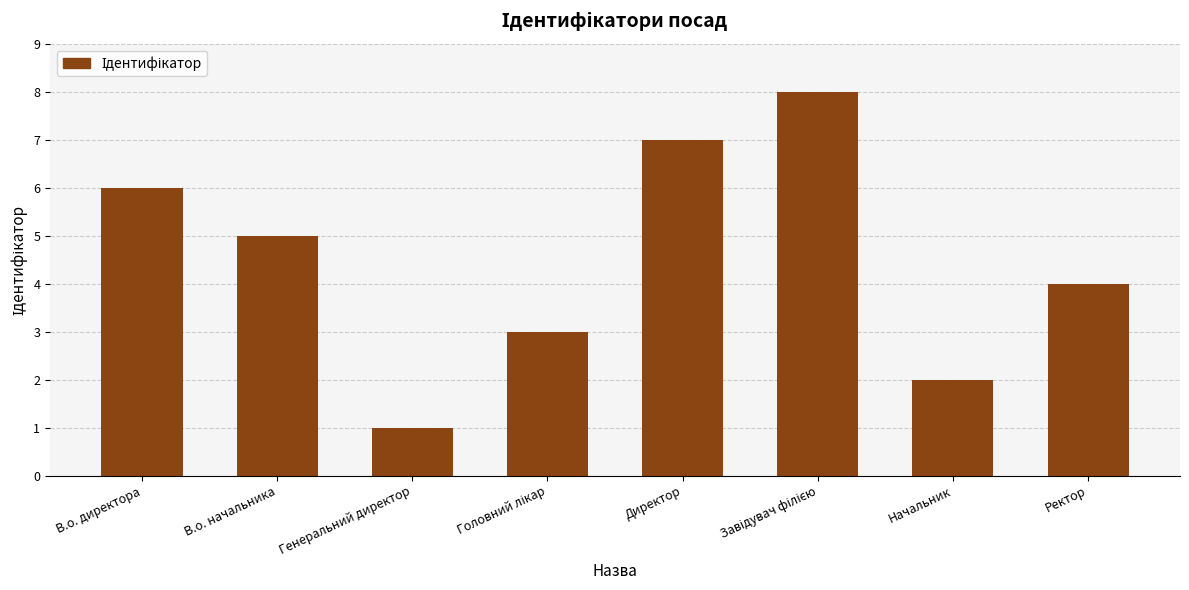

What is the value of the 4th bar from the left?

3